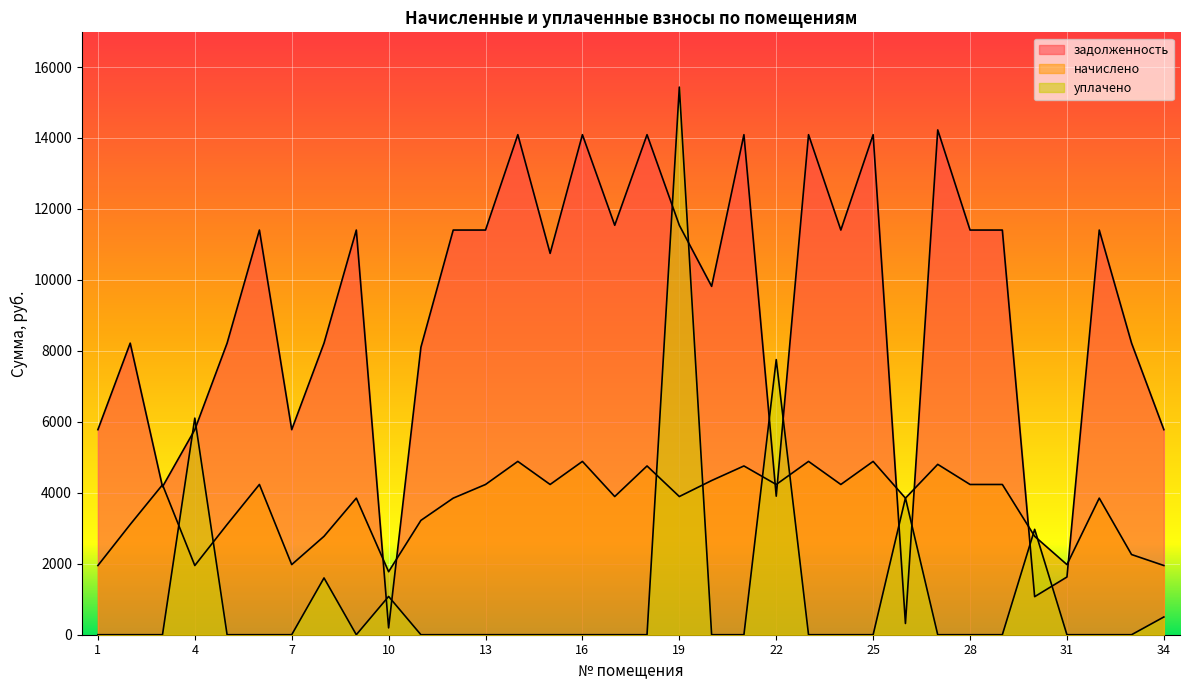

How many series are shown in this chart?

3